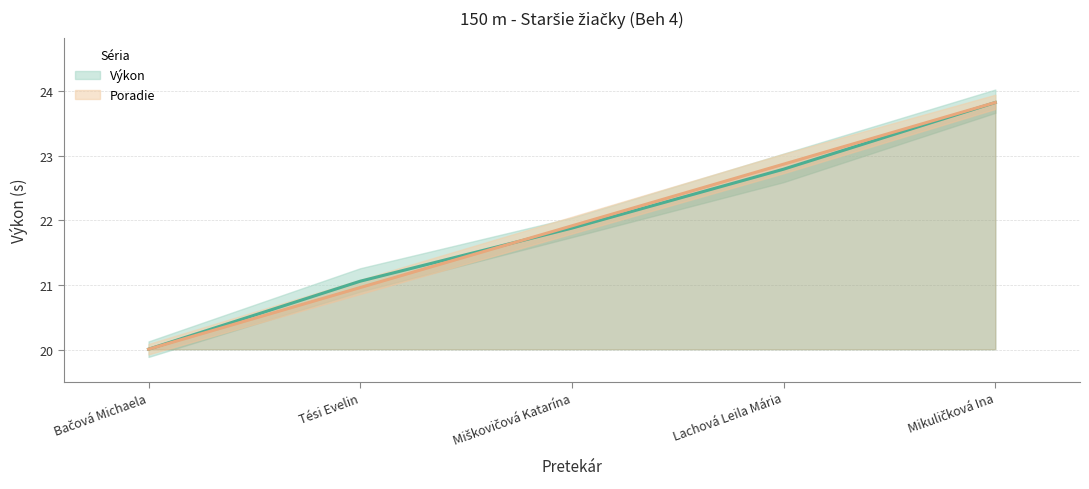

Reading left to right, what are all the values shown in this chart?

Výkon: 20.0	21.1	21.9	22.8	23.8
Poradie: 20.0	21.0	21.9	22.9	23.8